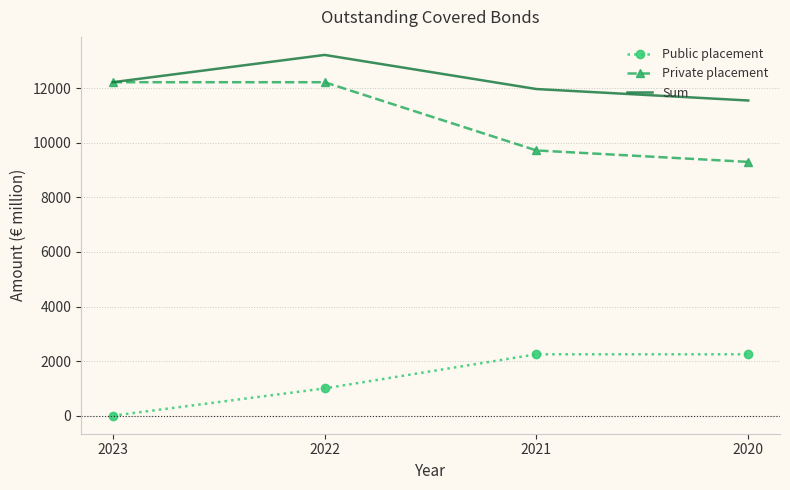

True or false: Public placement and Sum intersect in this chart.

False